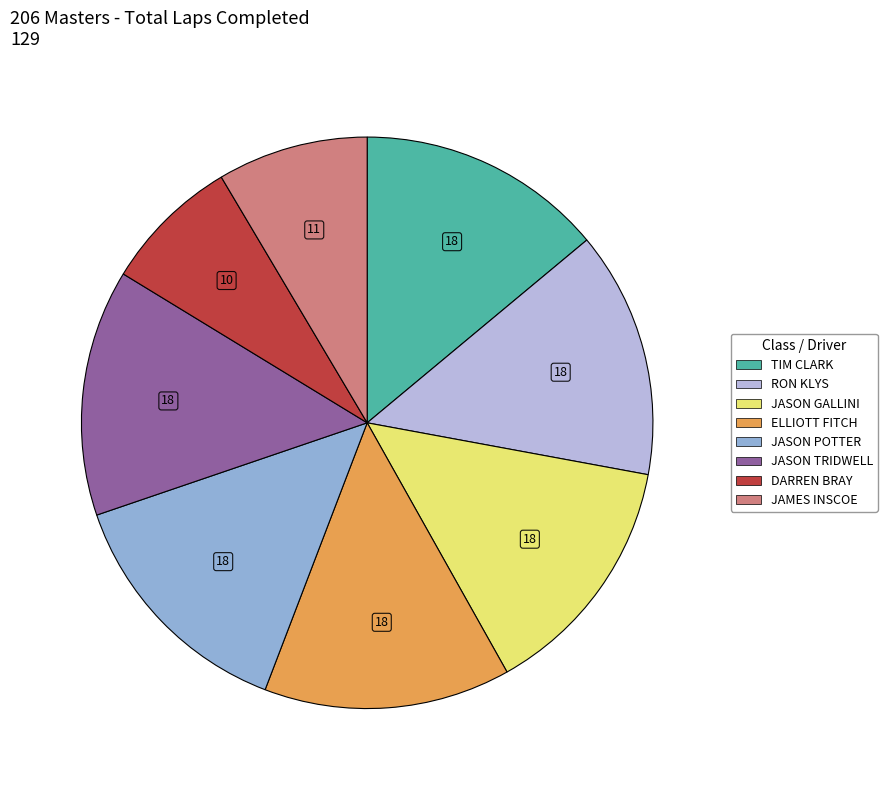

Is there any slice that represents more than half of the pie?

No